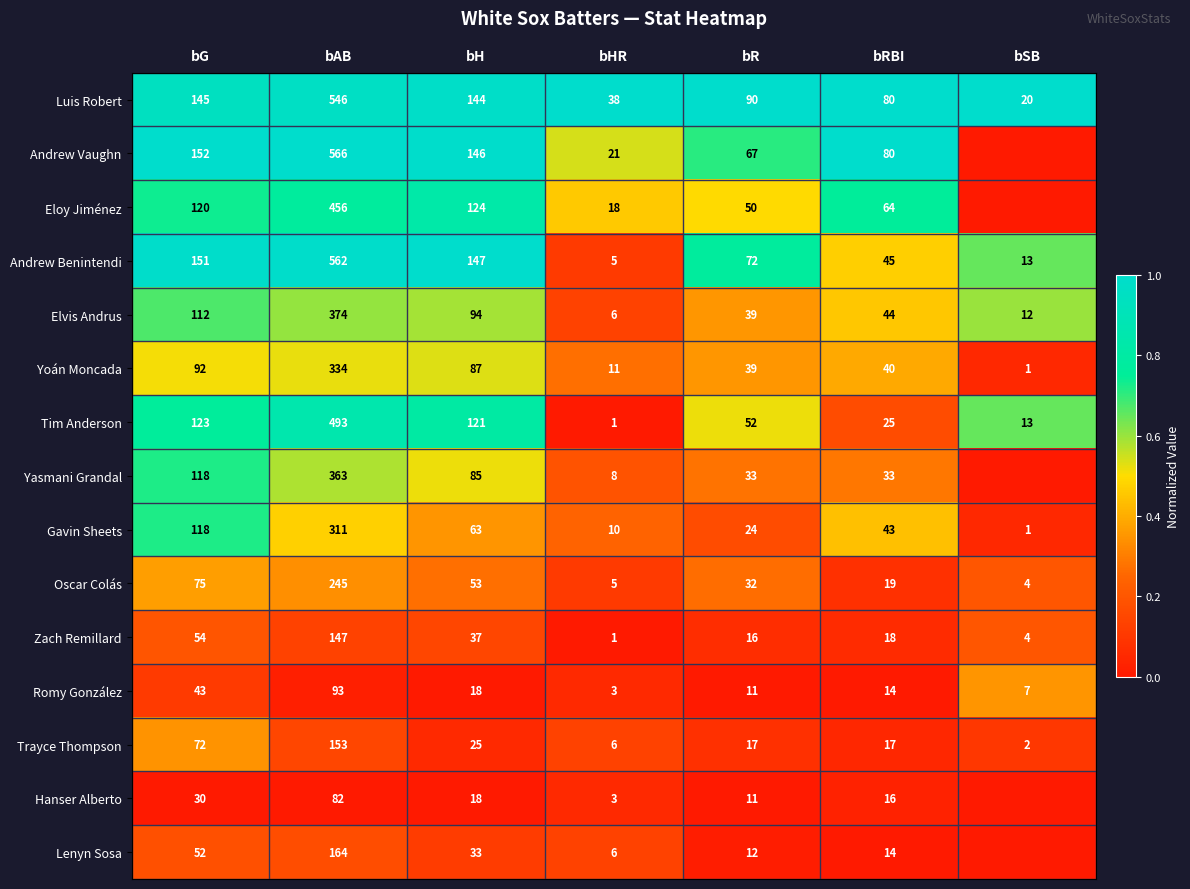

Is it true that Yasmani Grandal equals 0.3 at bH?

False